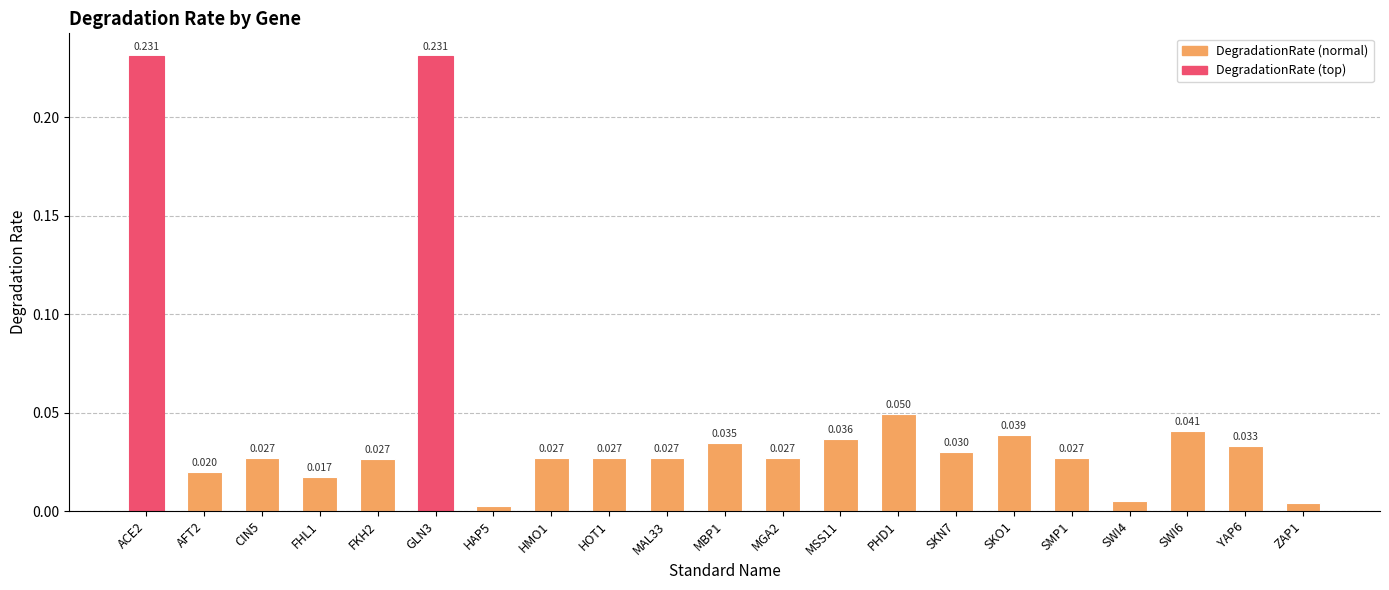

What position from the right is MAL33?

12